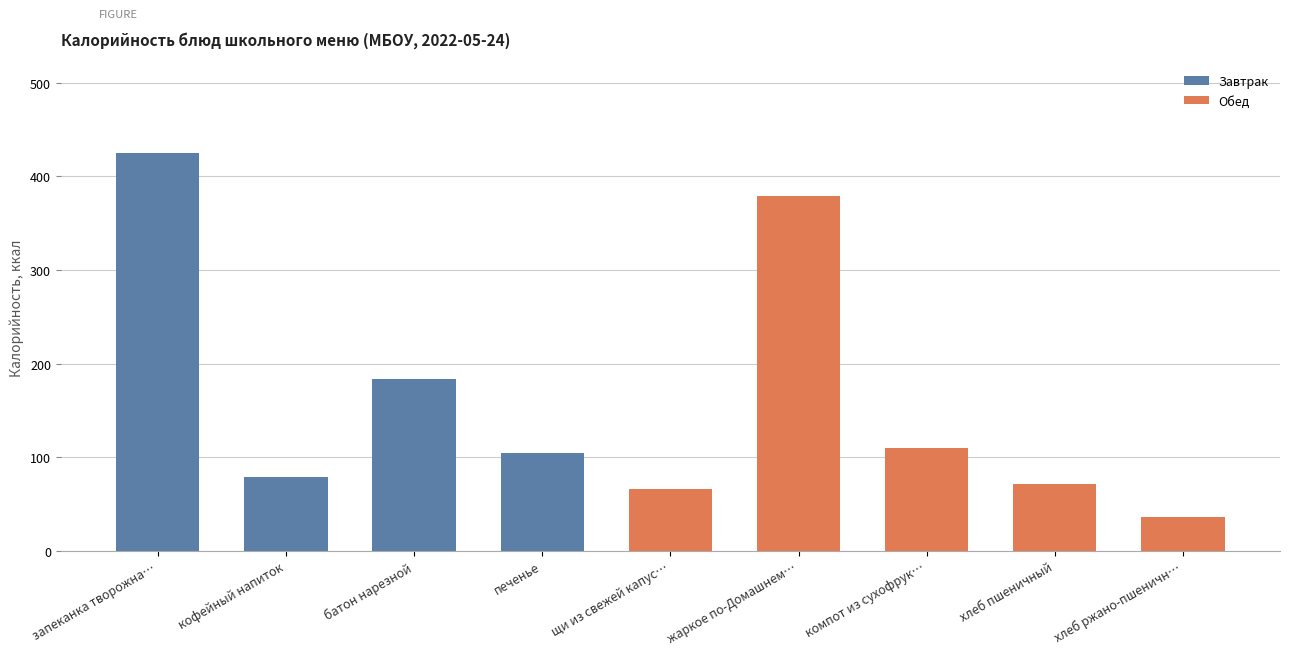

The Калорийность series shows 186.0 at компот из сухофруктов. True or false?

False